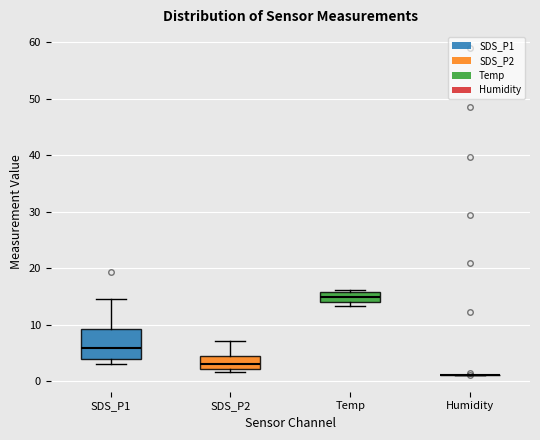

Reading left to right, transcribe this box plot: for each box, give where its median line is, the range the box spans, and where its two whiskers end, as read against the y-axis. The values are not printed on the chart, so give them approximately, as read against the axis.

SDS_P1: median 6, box 4 to 9, whiskers 3 to 14
SDS_P2: median 3, box 2 to 4, whiskers 2 (just below the box's lower edge) to 7
Temp: median 15, box 14 to 16, whiskers 13 to 16 (just above the box's upper edge)
Humidity: box collapsed to a line at 1, whiskers 1 to 1